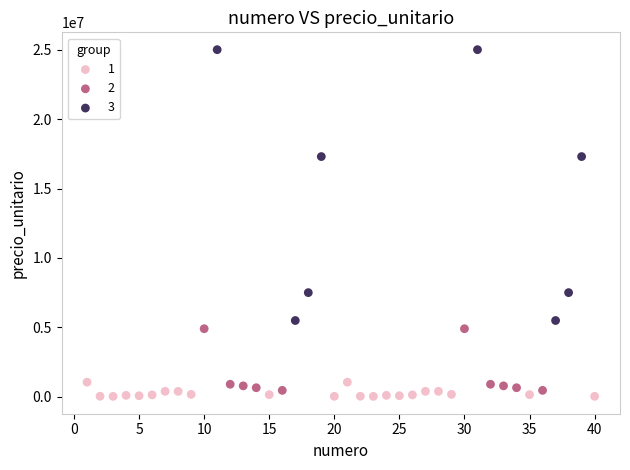

Which series reaches the maximum Y coordinate?

3